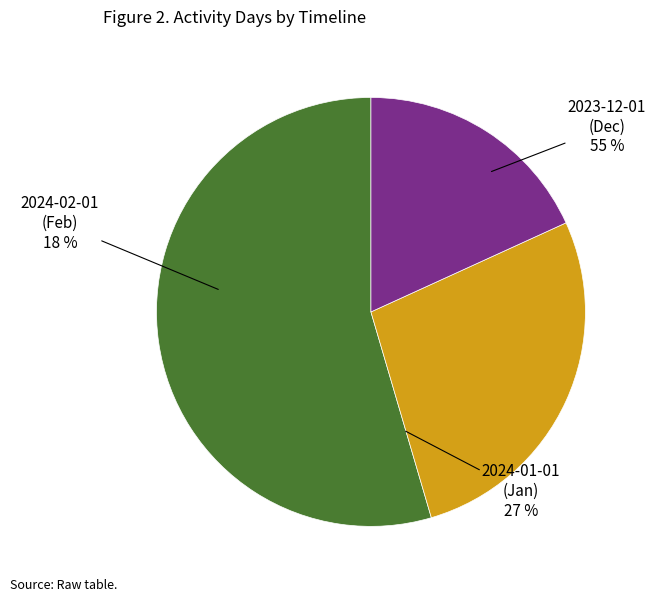

The 2024-01-01 slice represents 21% of the pie. True or false?

False